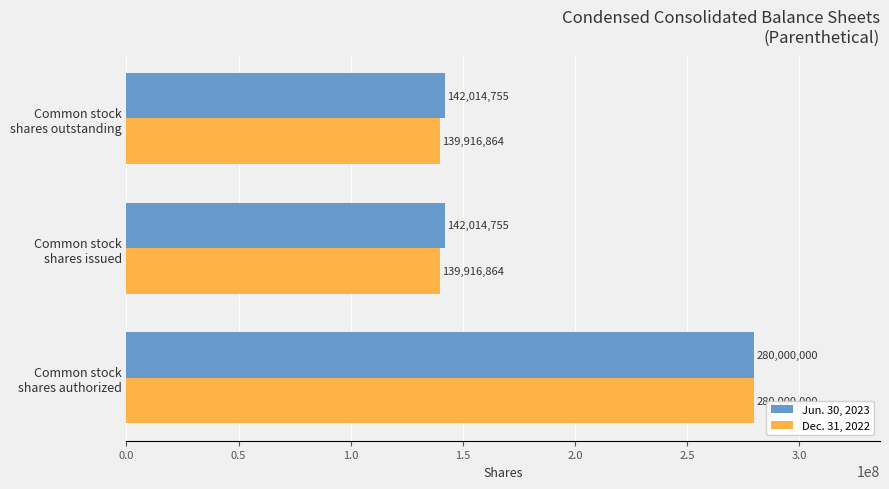

Count the Dec. 31, 2022 values in the range 139916864 to 280000000.

3